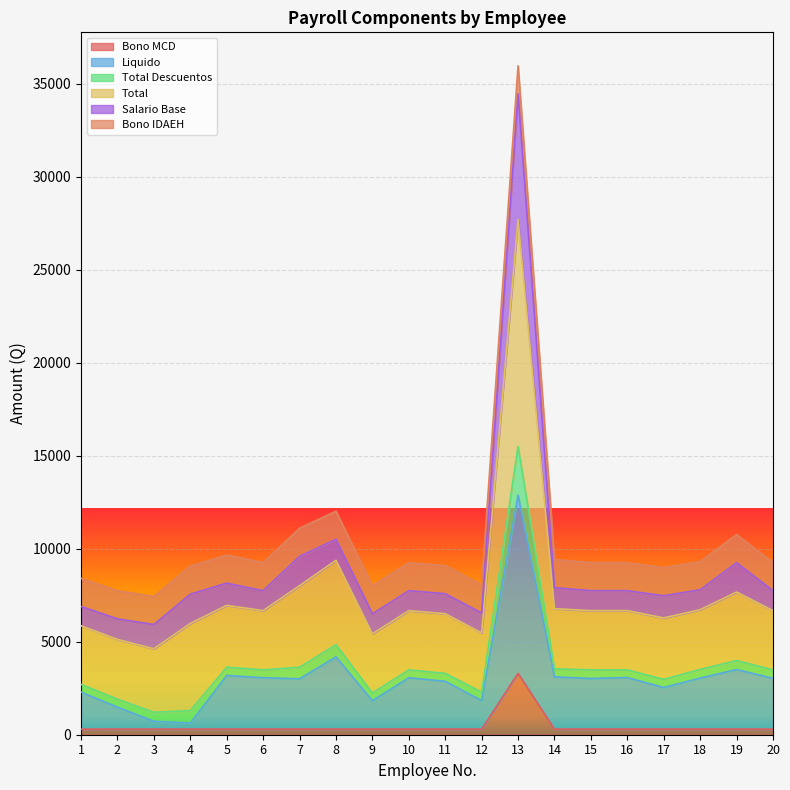

At which label does Total Descuentos reach its minimum?

3